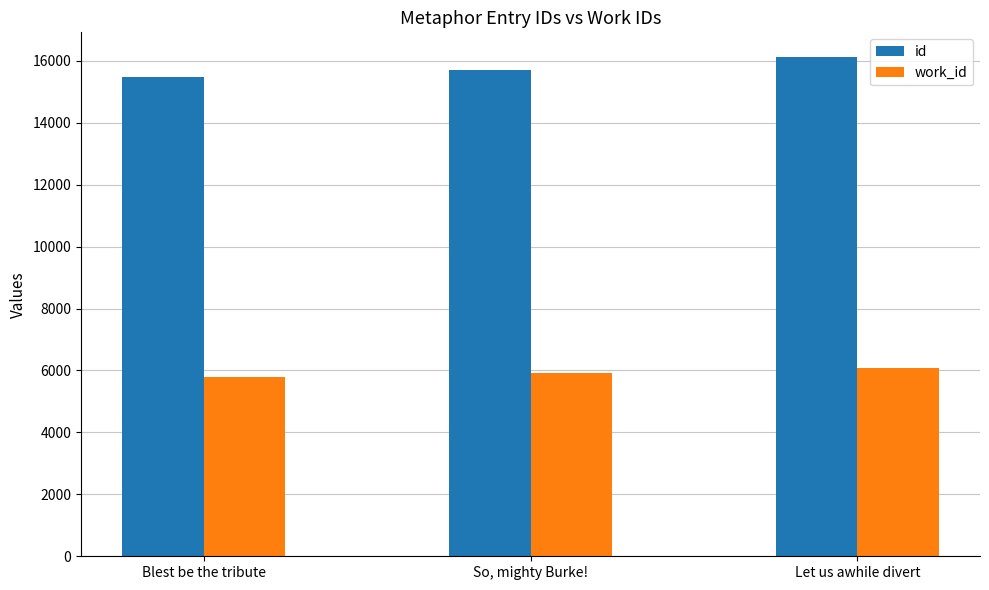

What is the greatest value displayed?

16115